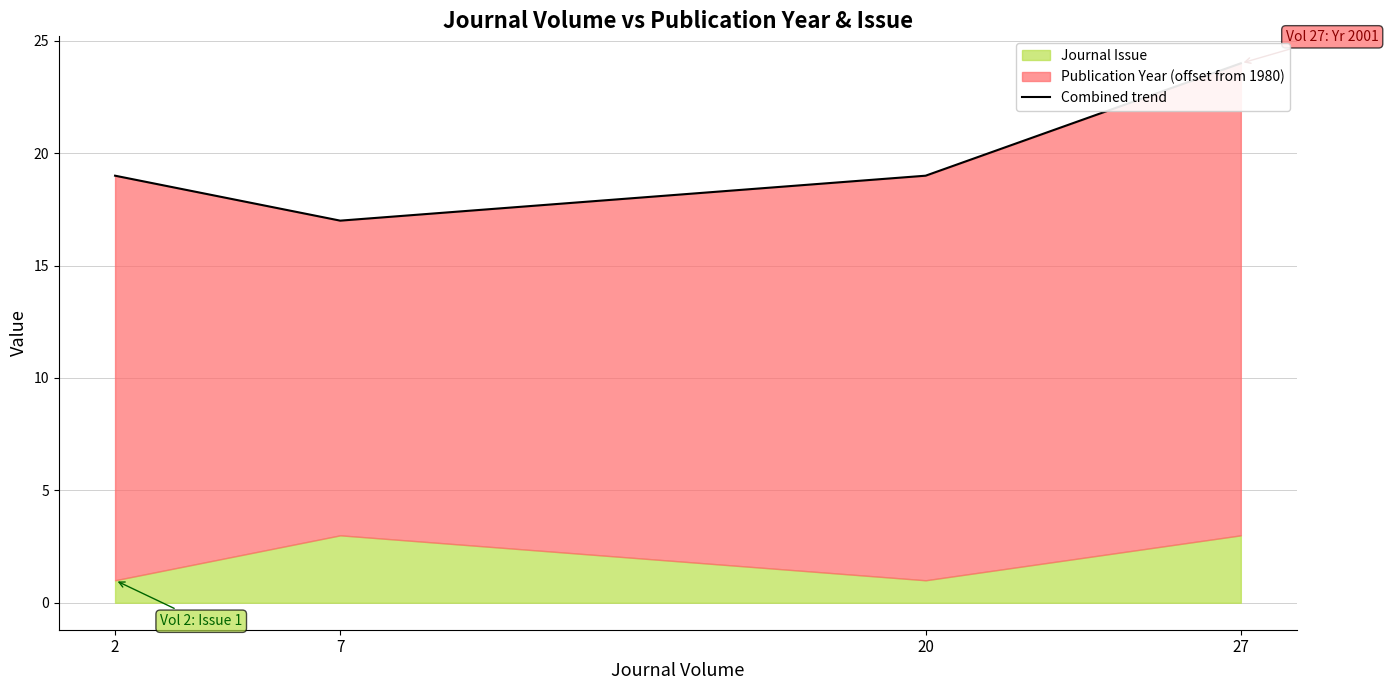

How many lines are shown in the chart?

1